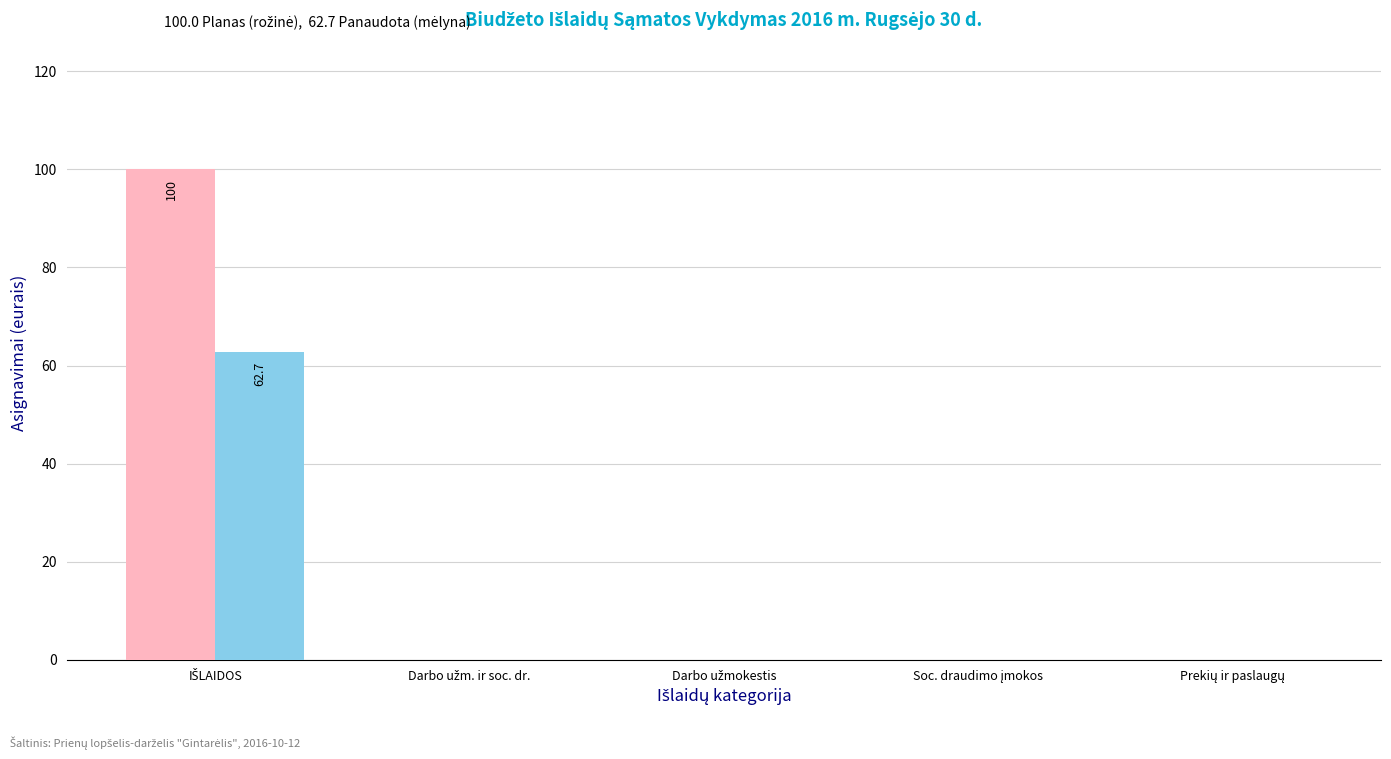

What is the maximum value shown in the chart?

100.0